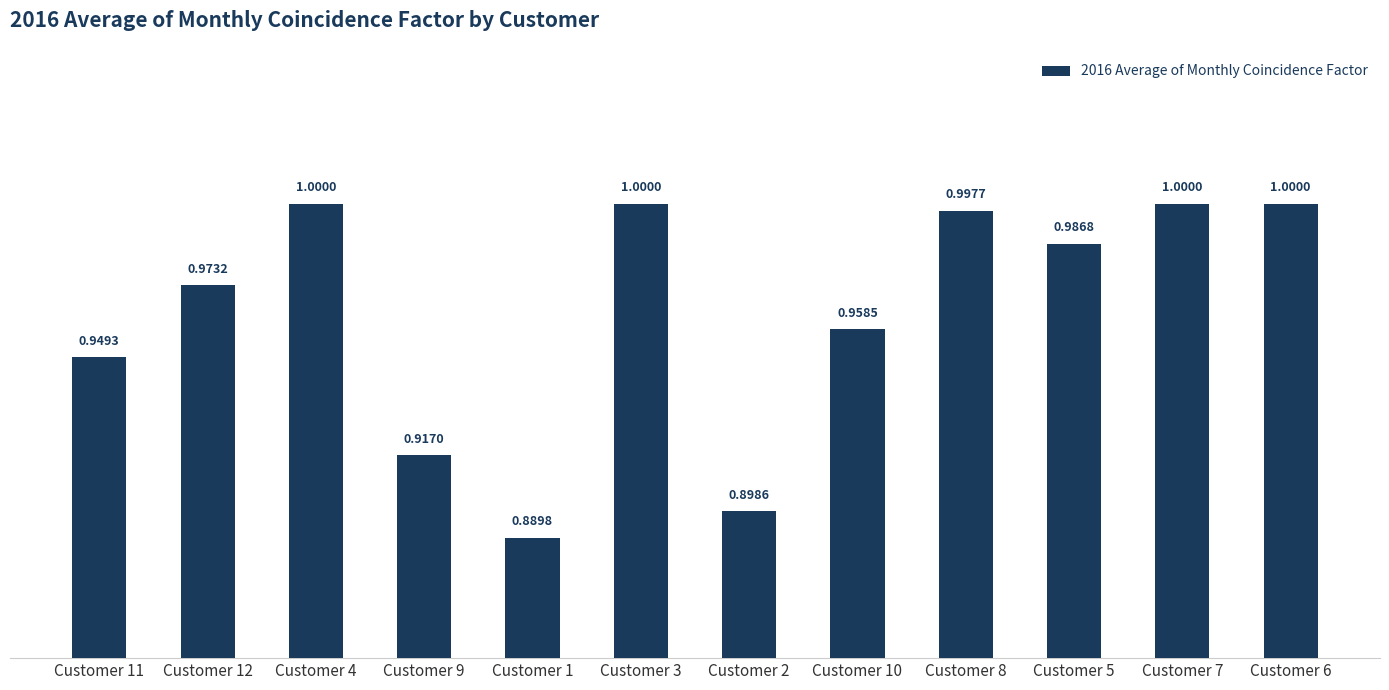

Count the number of categories in the chart.

12